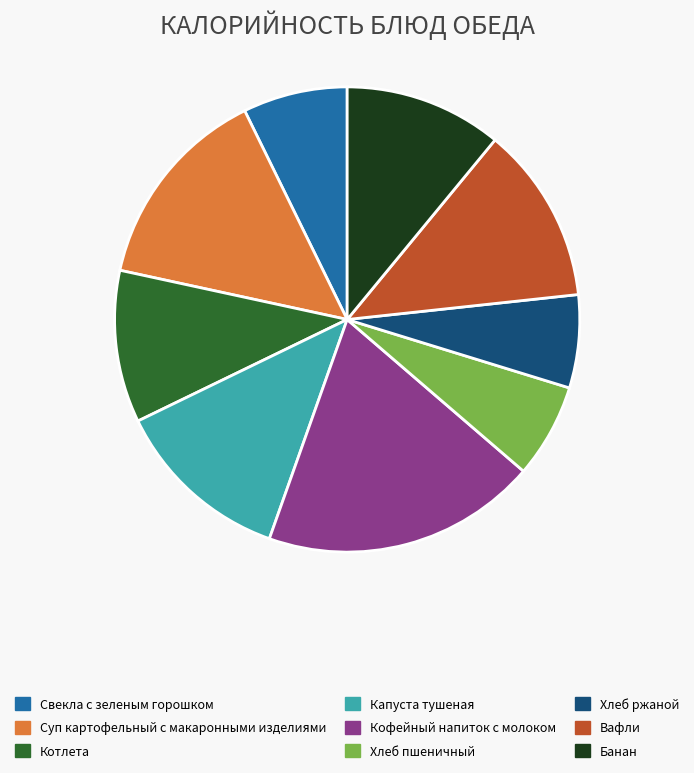

Is it true that Суп картофельный с макаронными изделиями is 25% of the pie?

False